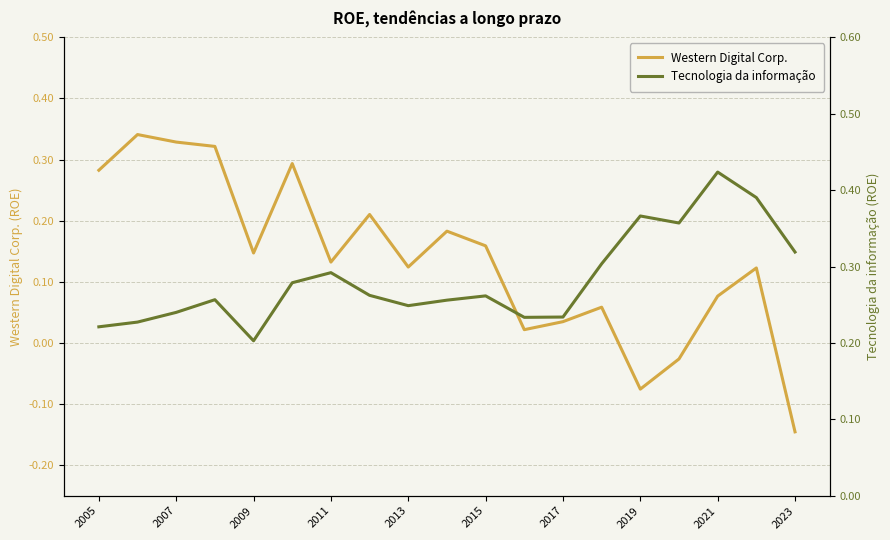

Where does the Western Digital Corp. series first go above 0?

2005